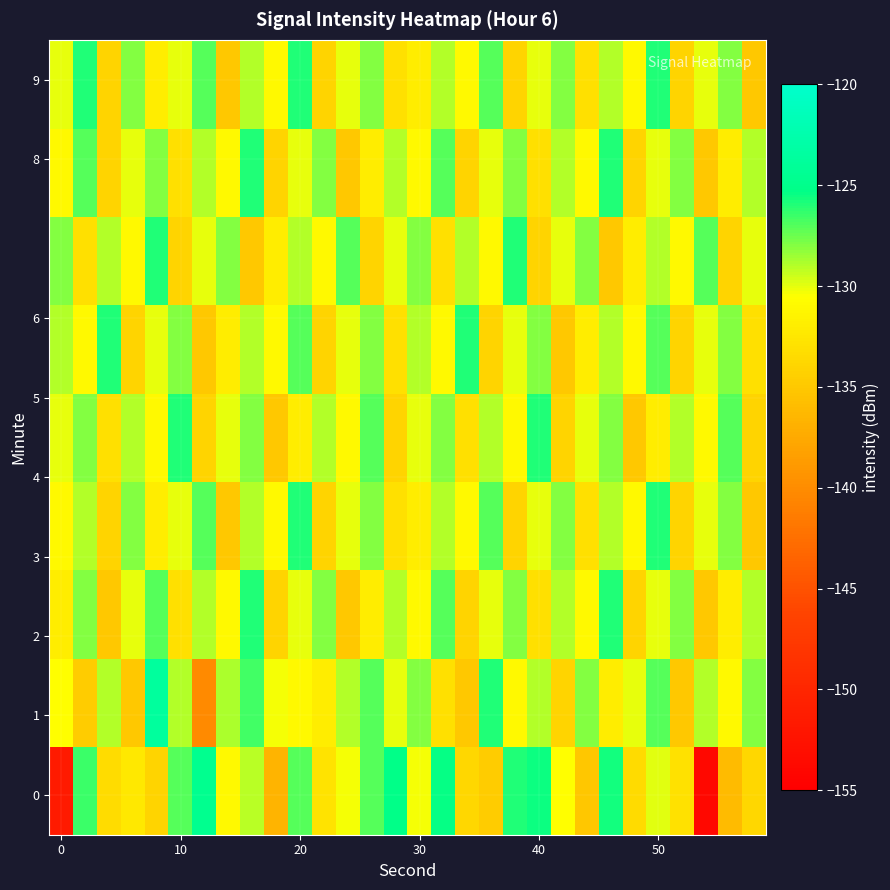

At which category is the sum across all series the highest?

50